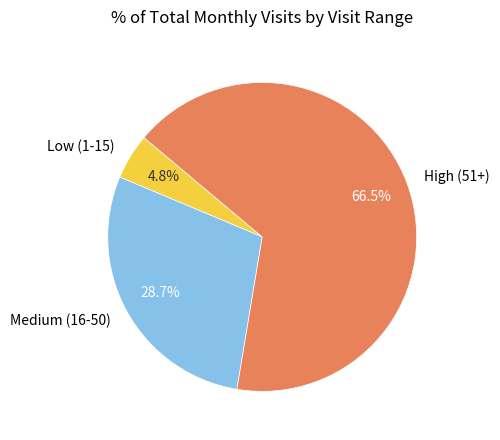

Rank the categories by value from lowest to highest.

Low (1-15), Medium (16-50), High (51+)